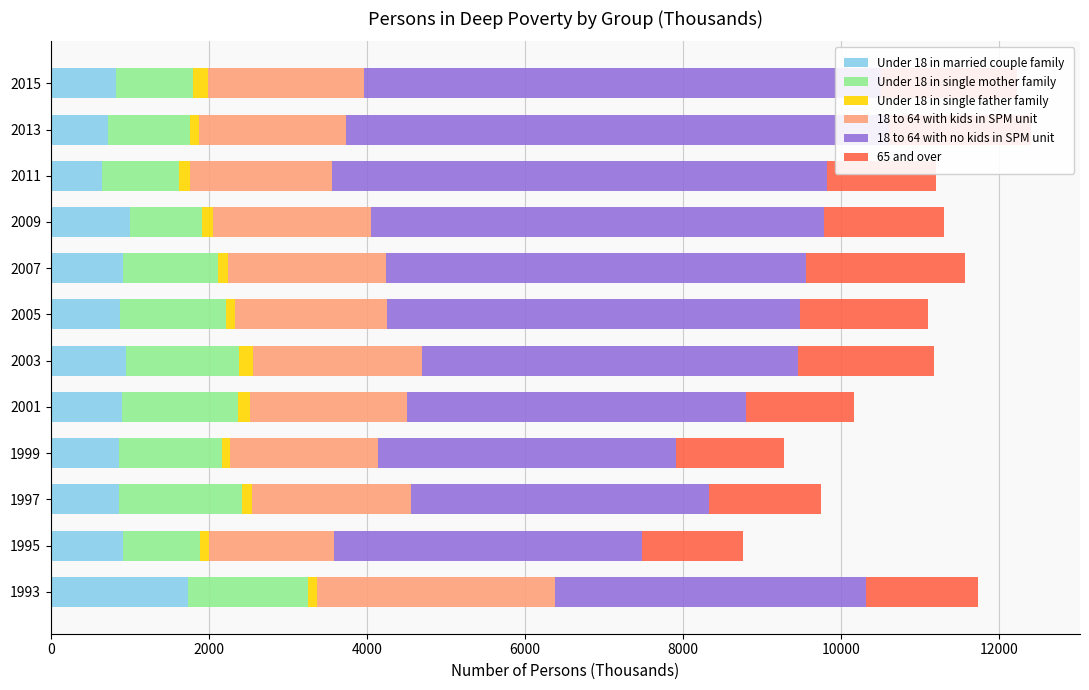

Rank the series at 1999 from highest to lowest value.

18 to 64 with no kids in SPM unit, 18 to 64 with kids in SPM unit, 65 and over, Under 18 in single mother family, Under 18 in married couple family, Under 18 in single father family